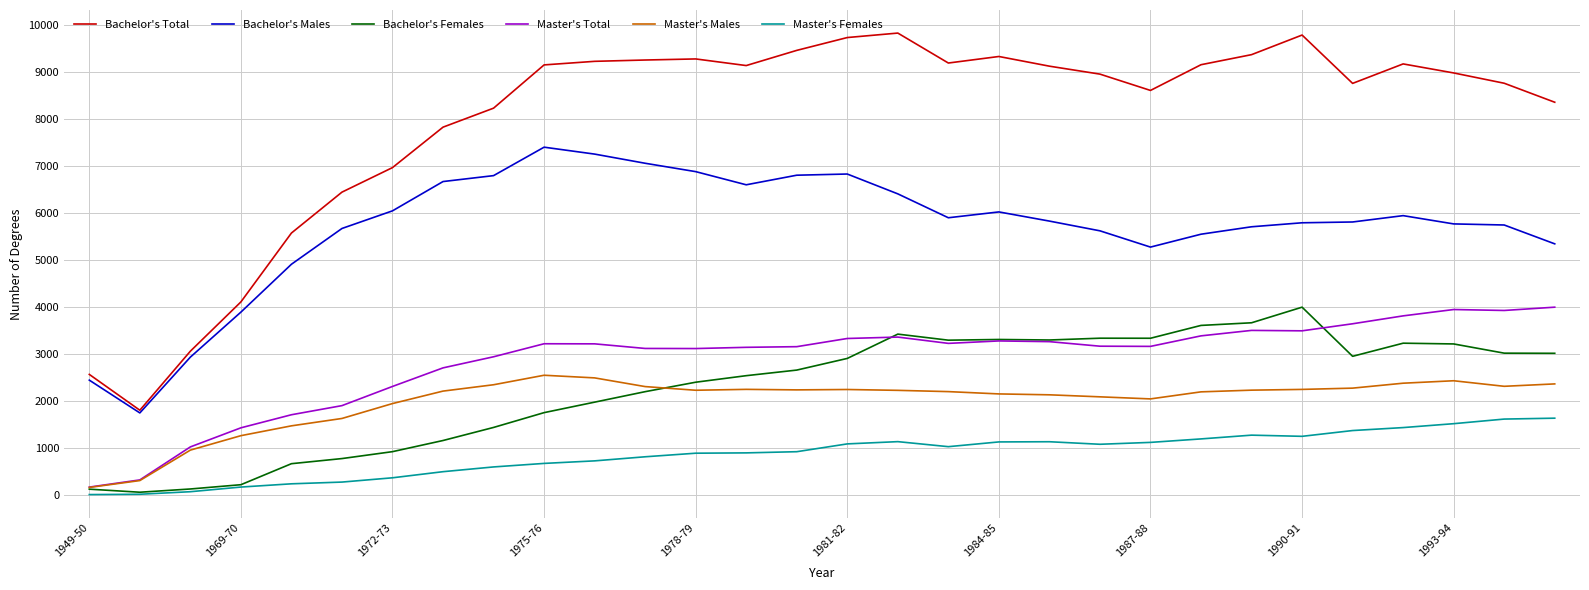

True or false: Bachelor's Total and Bachelor's Females intersect in this chart.

False